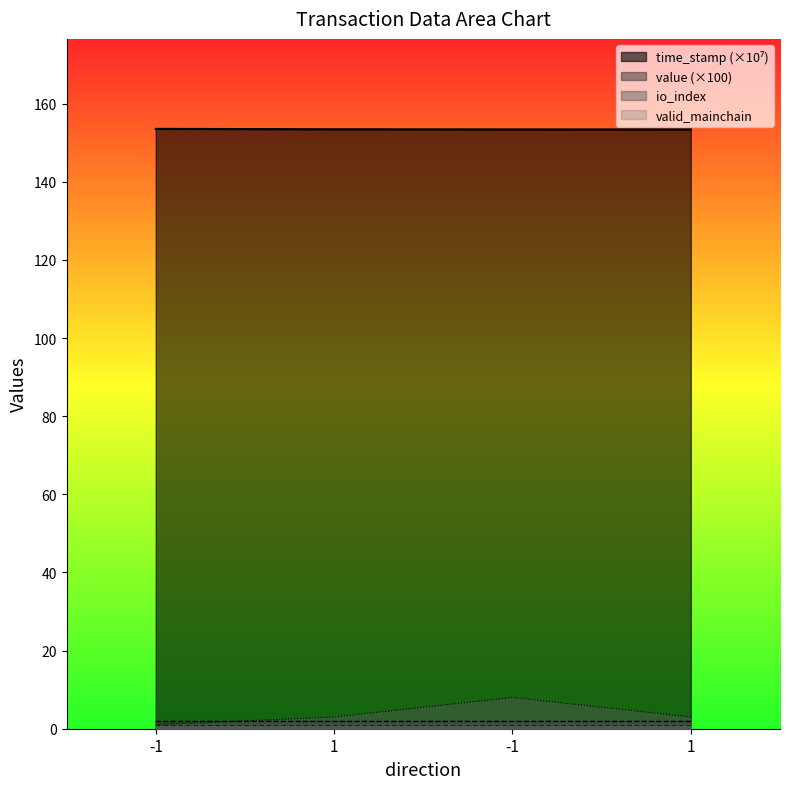

Reading right to left, list all the values displayed in this chart.

time_stamp: 1=153.4	-1=153.4	1=153.4	-1=153.5
value: 1=1.9	-1=1.9	1=1.9	-1=1.9
io_index: 1=3.0	-1=8.0	1=3.0	-1=1.0